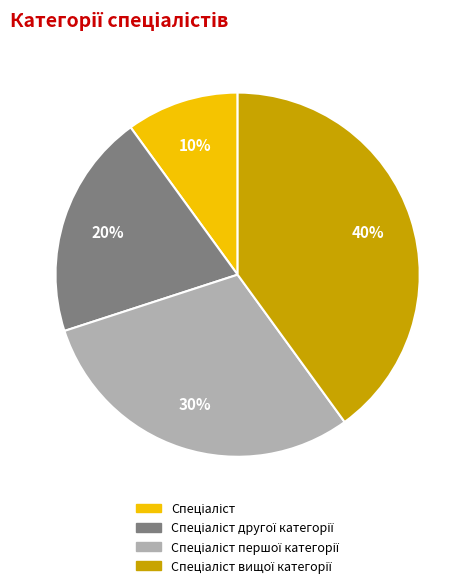

Count the number of slices in the pie.

4